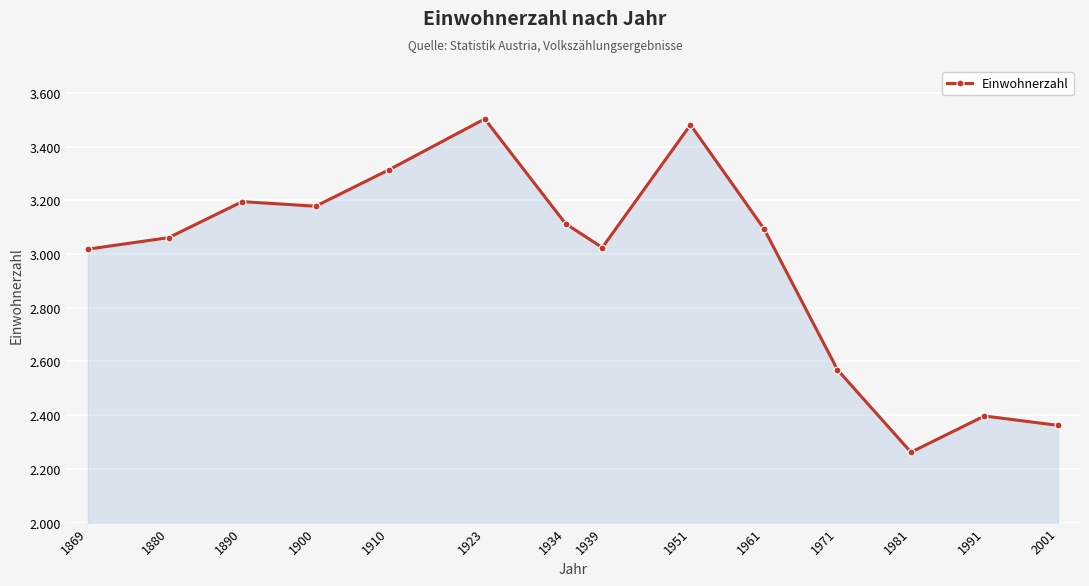

Reading left to right, what are all the values shown in this chart?

3018	3061	3195	3178	3314	3503	3113	3024	3481	3094	2569	2262	2397	2362